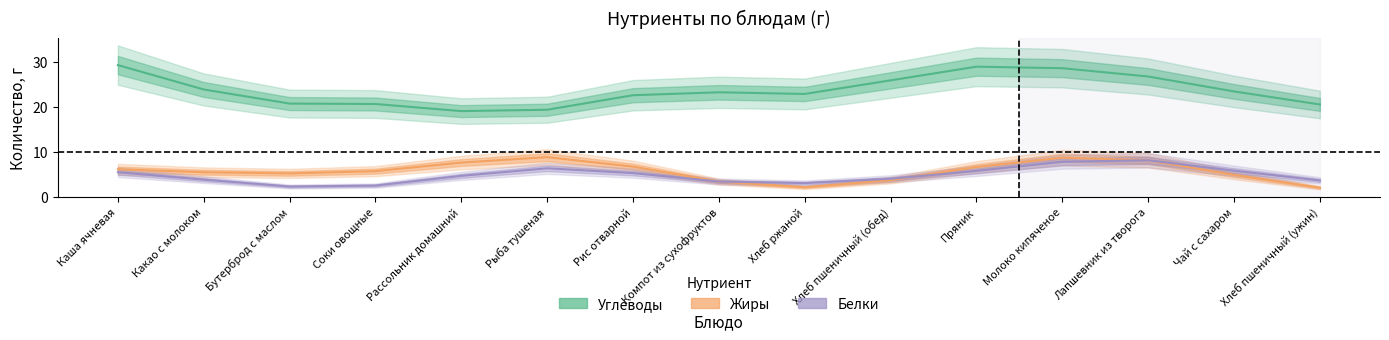

True or false: Белки and Углеводы cross at least once.

False